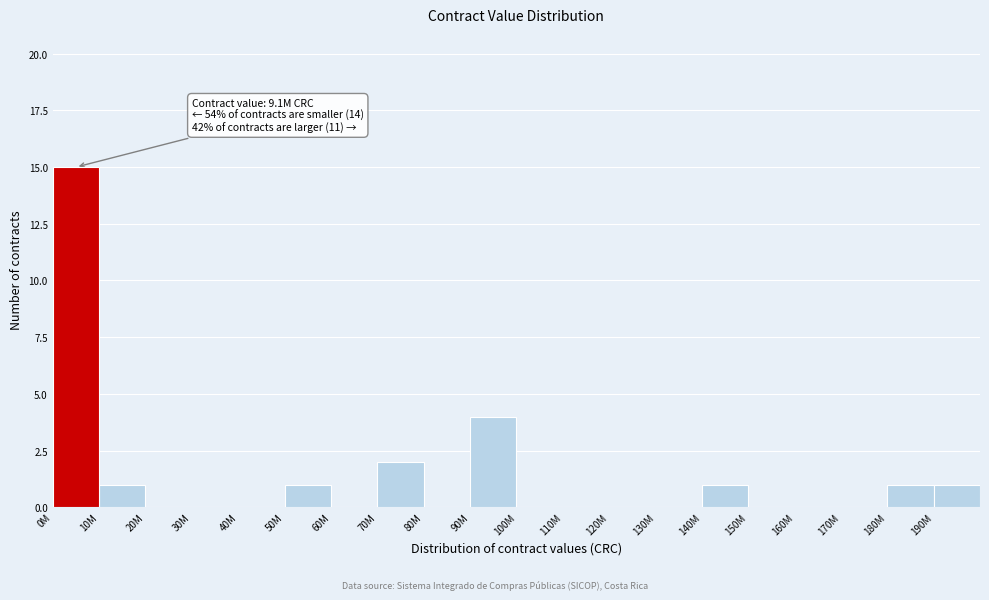

Reading left to right, list all the values displayed in this chart.

0M=15	10M=1	20M=0	30M=0	40M=0	50M=1	60M=0	70M=2	80M=0	90M=4	100M=0	110M=0	120M=0	130M=0	140M=1	150M=0	160M=0	170M=0	180M=1	190M=1